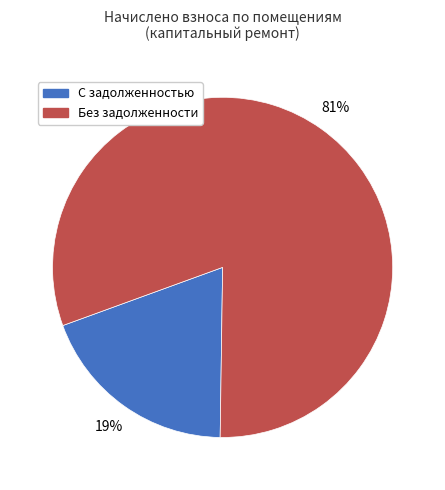

What is the smallest slice in the pie chart?

С задолженностью